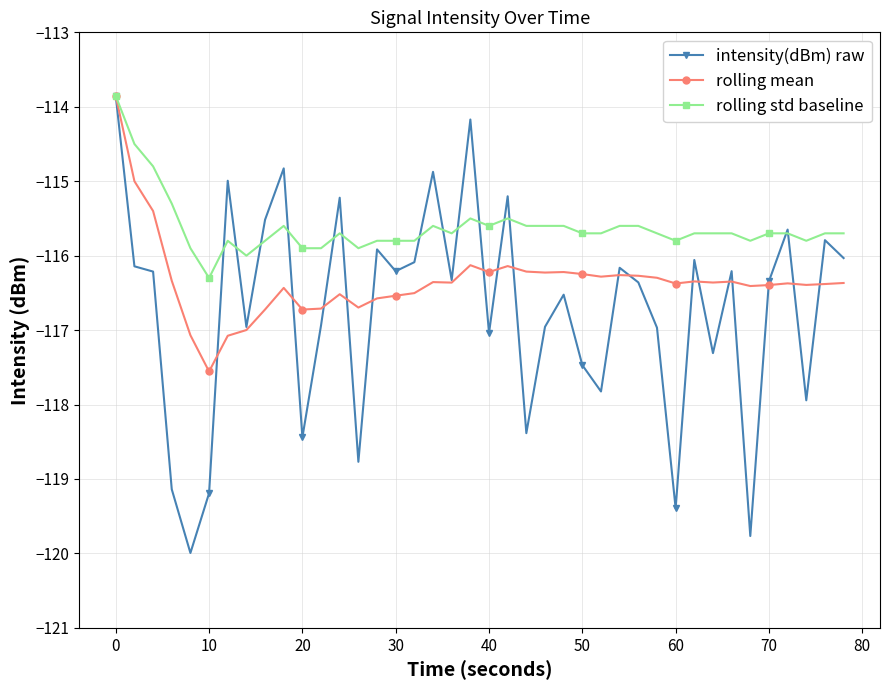

Which series has the largest total across all categories?

rolling std baseline